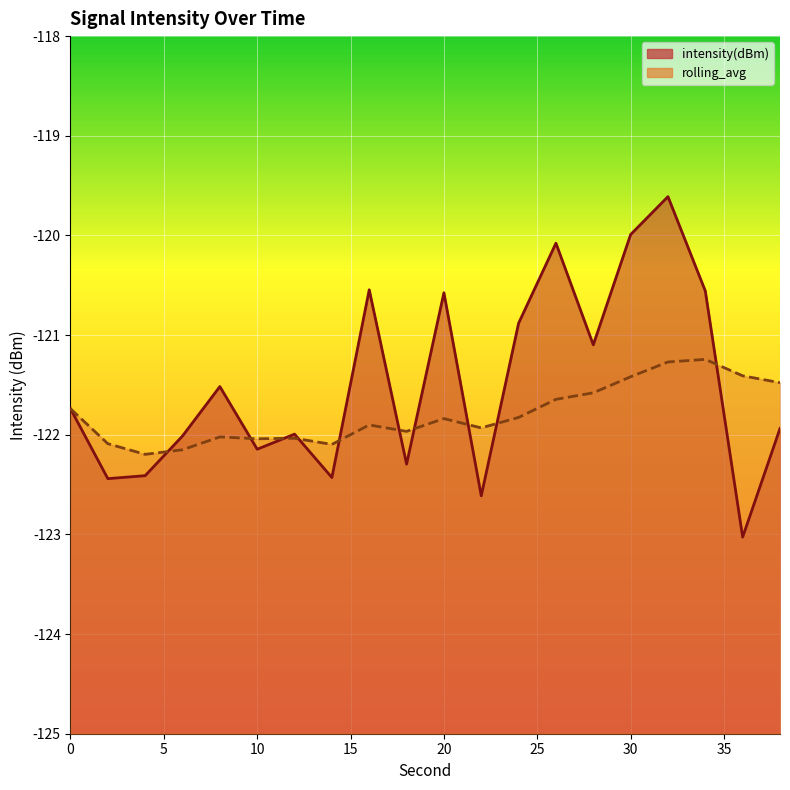

At which category is the sum across all series the highest?

32